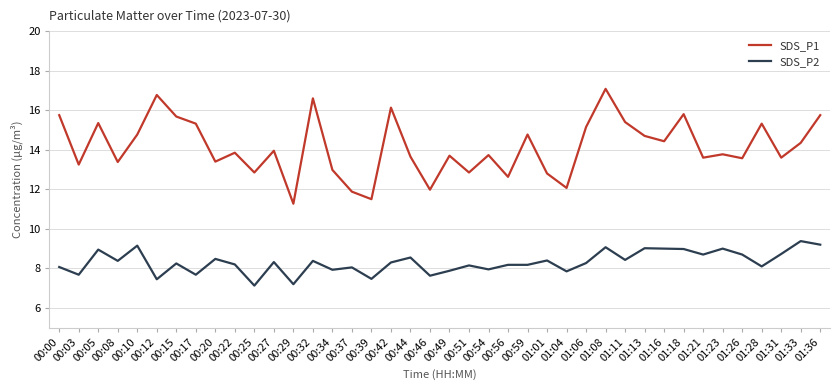

True or false: SDS_P1 and SDS_P2 cross at least once.

False